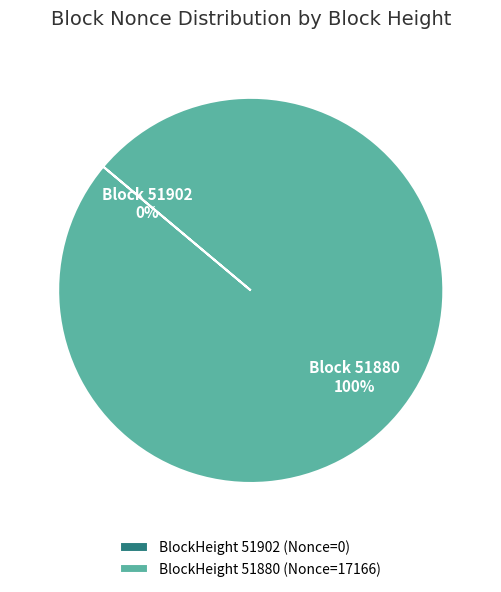

Which category has the biggest portion of the pie?

BlockHeight 51880 (Nonce=17166)